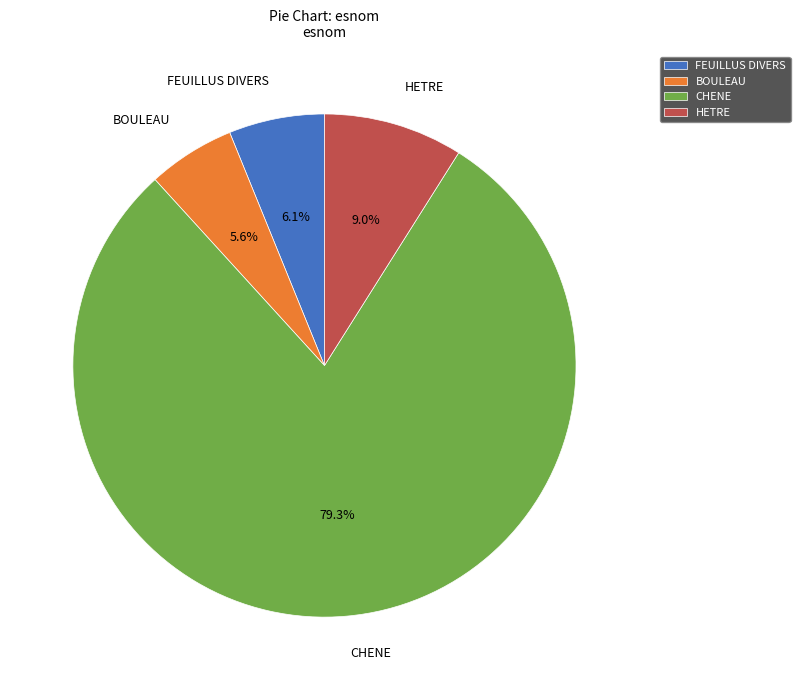

What portion of the pie excludes BOULEAU?

94.4%